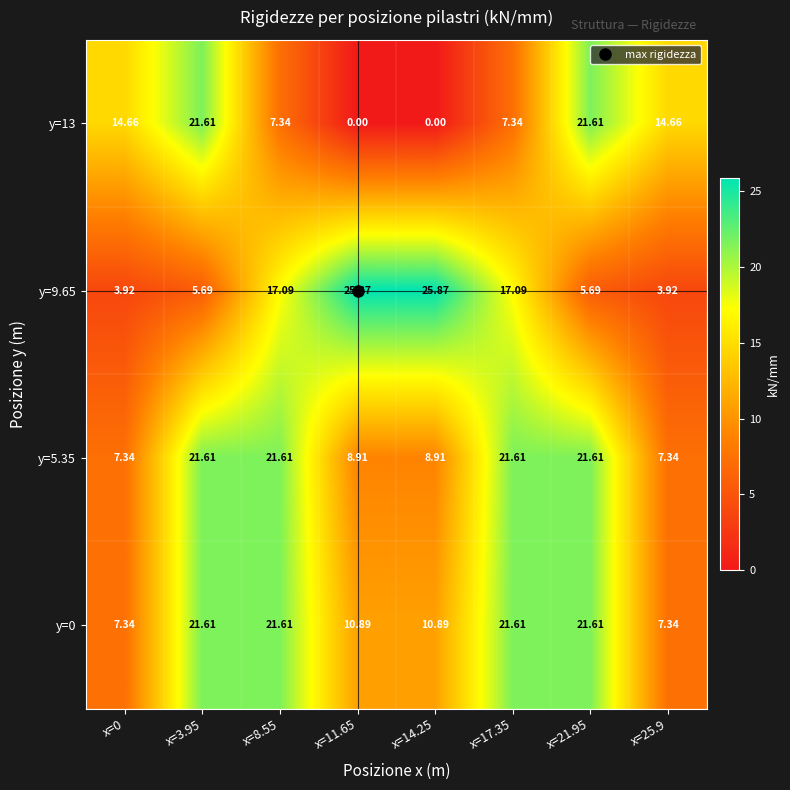

What is the total value across all series at x=8.55?

67.7